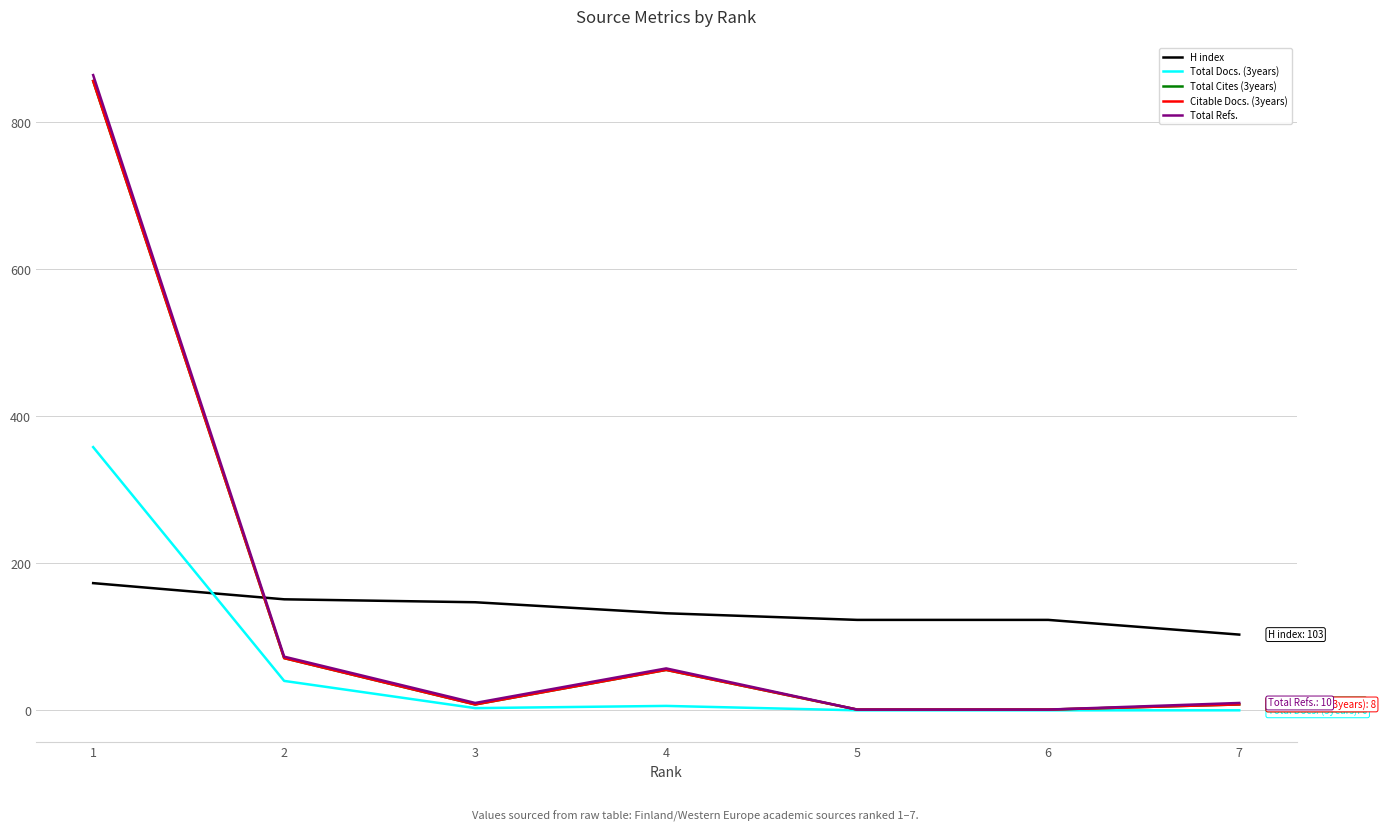

Rank the series by their maximum value, from lowest to highest.

H index, Total Docs. (3years), Total Cites (3years), Citable Docs. (3years), Total Refs.